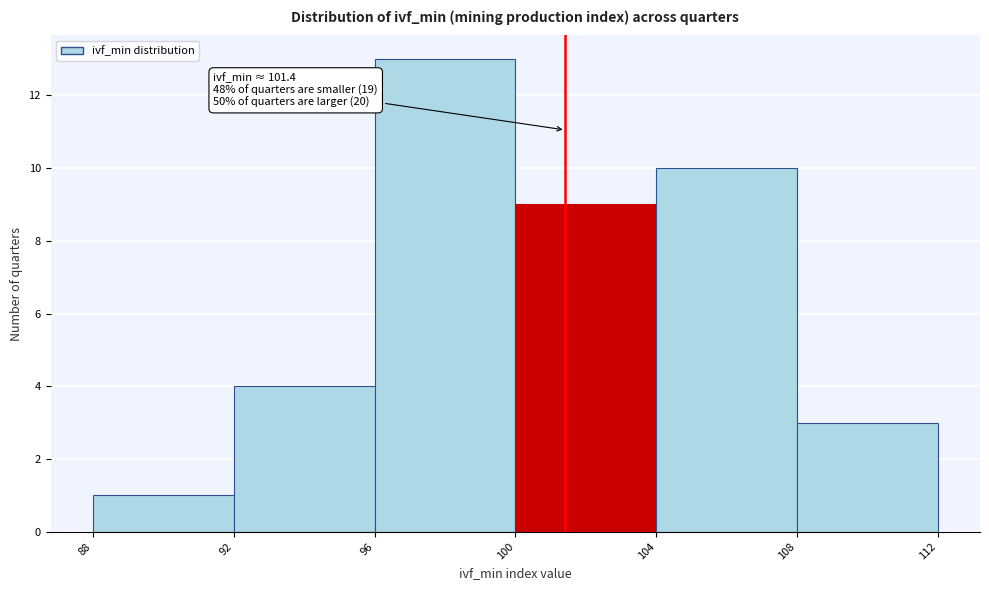

Over which range of the x-axis is the bar tallest?

96 to 100